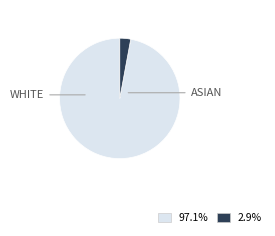

To the nearest percent, what portion does ASIAN represent?

3%